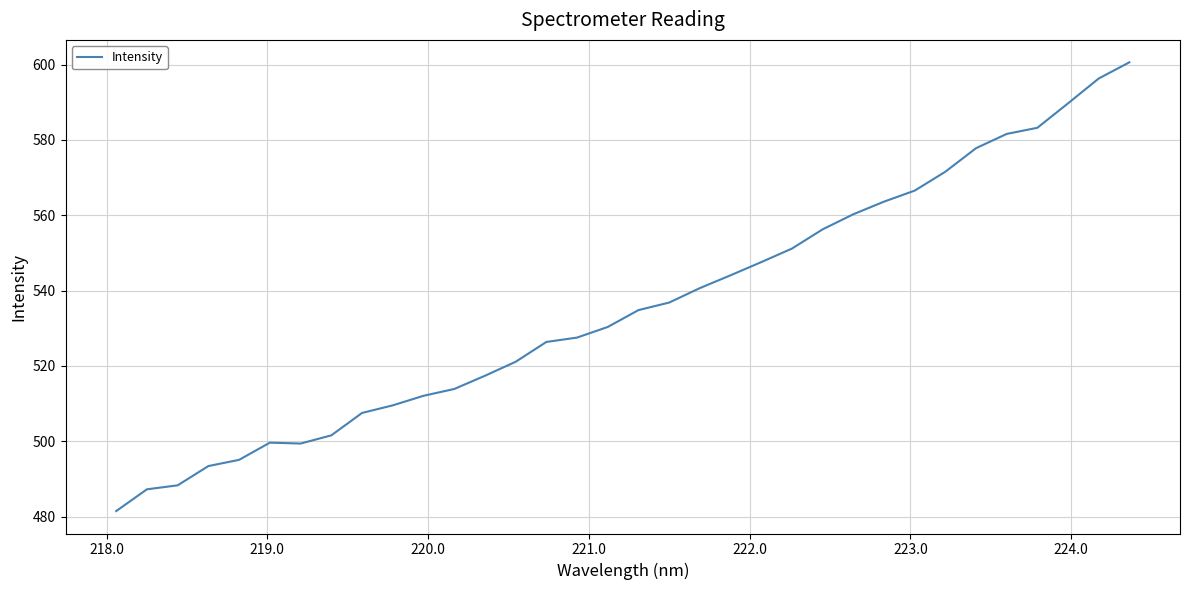

What is the minimum value shown in the chart?

481.5